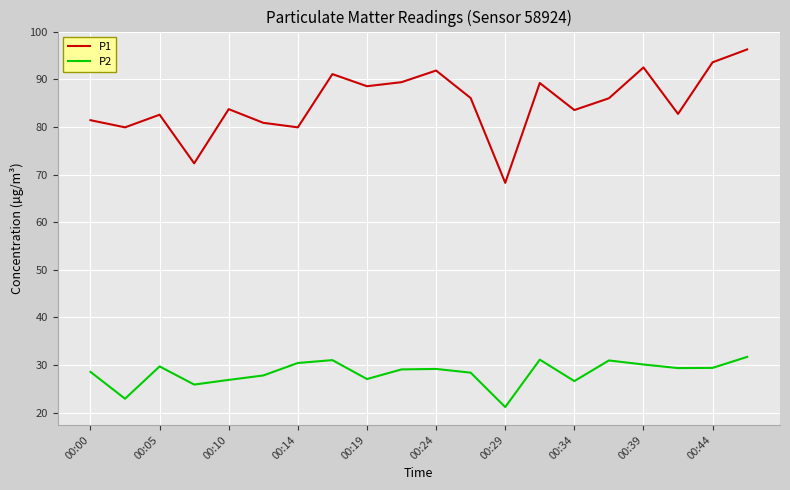

List the series in order of their overall mean, lowest first.

P2, P1